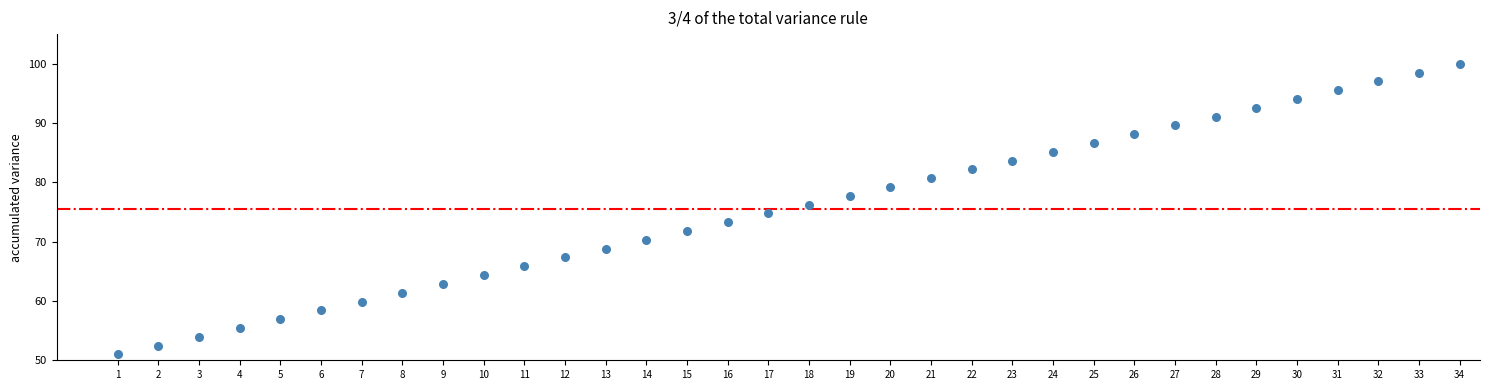

What is the range of Y values (max minus min)?

49.0